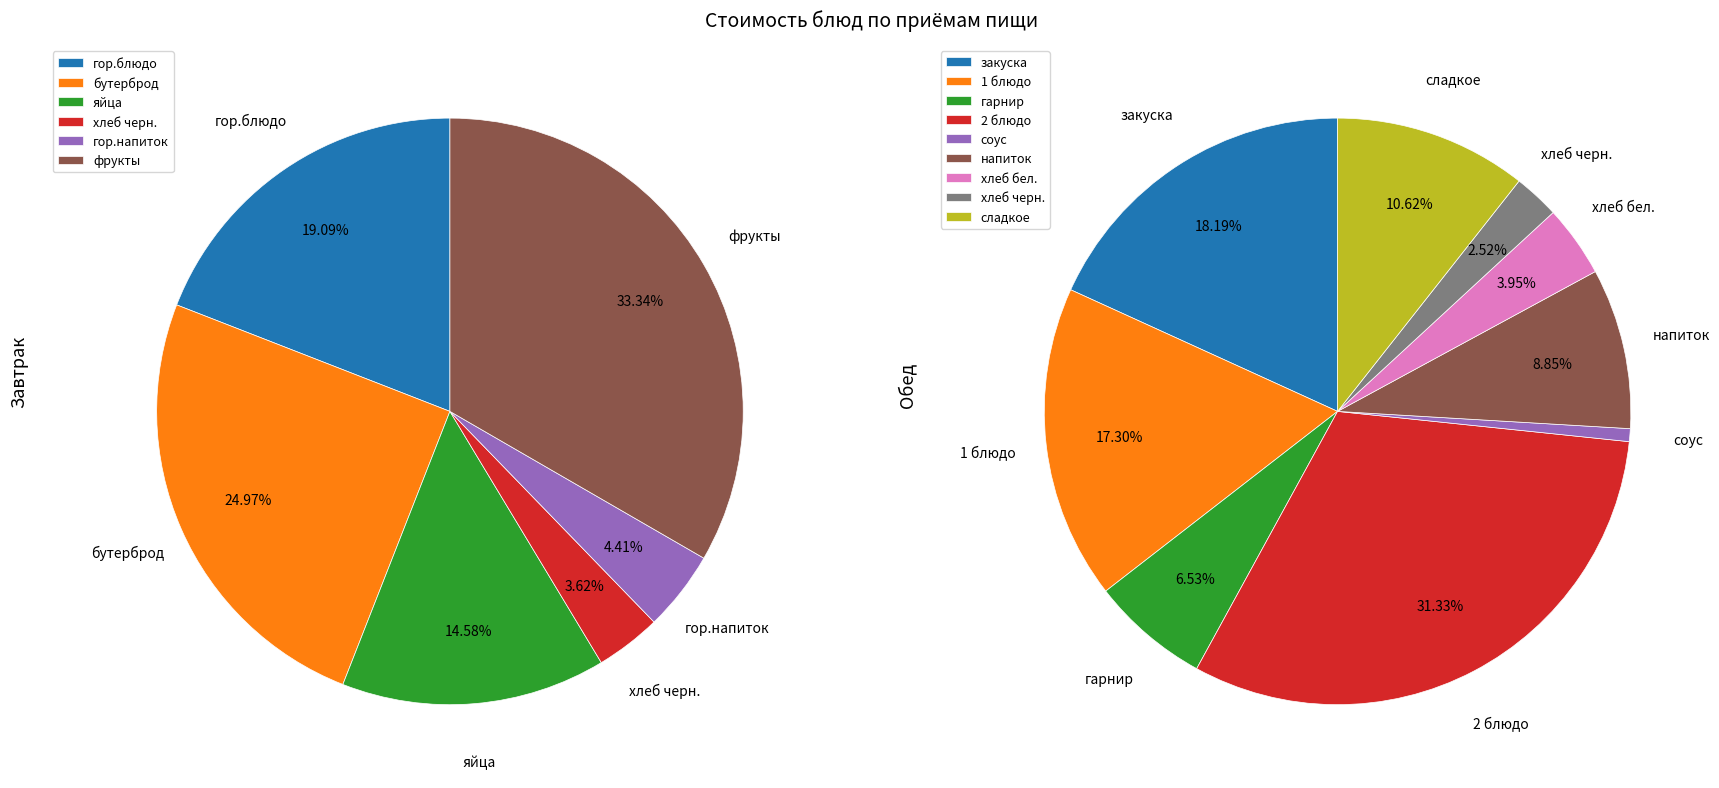

To the nearest percent, what is the average slice percentage?

17%